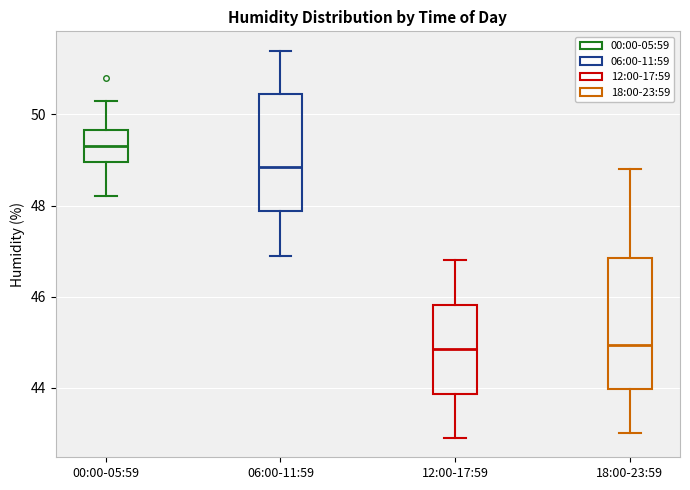

Which box has the highest median line?

00:00-05:59